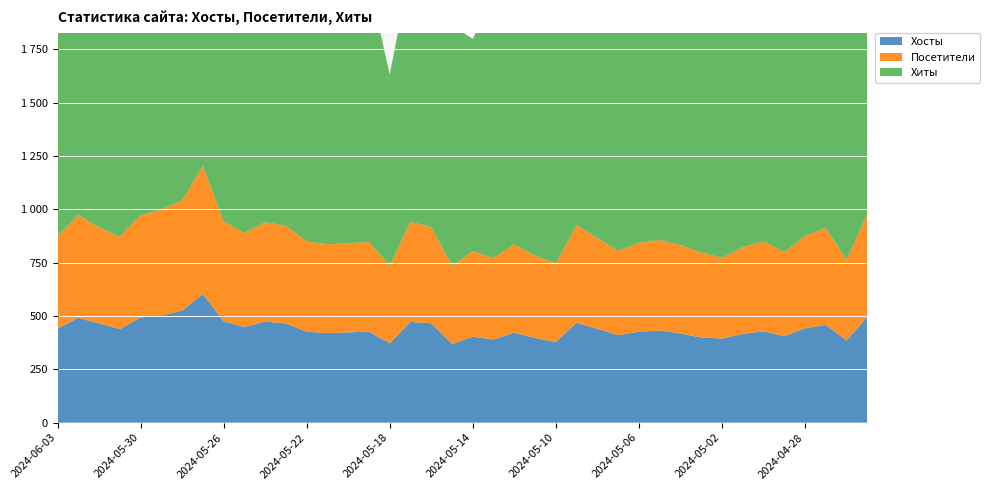

Reading left to right, list all the values displayed in this chart.

Хиты: 2024-06-03=1480	2024-06-02=1369	2024-06-01=1342	2024-05-31=1332	2024-05-30=1510	2024-05-29=1465	2024-05-28=1469	2024-05-27=1466	2024-05-26=1289	2024-05-25=1184	2024-05-24=1446	2024-05-23=1328	2024-05-22=1152	2024-05-21=1170	2024-05-20=1062	2024-05-19=1221	2024-05-18=897	2024-05-17=1189	2024-05-16=1134	2024-05-15=1128	2024-05-14=995	2024-05-13=1235	2024-05-12=1245	2024-05-11=1279	2024-05-10=1224	2024-05-09=1363	2024-05-08=1235	2024-05-07=1214	2024-05-06=1411	2024-05-05=1590	2024-05-04=1207	2024-05-03=1289	2024-05-02=1278	2024-05-01=1211	2024-04-30=1334	2024-04-29=1080	2024-04-28=1446	2024-04-27=1364	2024-04-26=1094	2024-04-25=1408
Посетители: 2024-06-03=435	2024-06-02=482	2024-06-01=450	2024-05-31=432	2024-05-30=479	2024-05-29=497	2024-05-28=517	2024-05-27=600	2024-05-26=469	2024-05-25=441	2024-05-24=466	2024-05-23=457	2024-05-22=424	2024-05-21=416	2024-05-20=418	2024-05-19=420	2024-05-18=364	2024-05-17=469	2024-05-16=450	2024-05-15=365	2024-05-14=401	2024-05-13=381	2024-05-12=414	2024-05-11=385	2024-05-10=368	2024-05-09=458	2024-05-08=425	2024-05-07=395	2024-05-06=417	2024-05-05=424	2024-05-04=414	2024-05-03=398	2024-05-02=379	2024-05-01=406	2024-04-30=421	2024-04-29=394	2024-04-28=432	2024-04-27=455	2024-04-26=378	2024-04-25=482
Хосты: 2024-06-03=441	2024-06-02=491	2024-06-01=465	2024-05-31=439	2024-05-30=493	2024-05-29=502	2024-05-28=525	2024-05-27=603	2024-05-26=475	2024-05-25=448	2024-05-24=474	2024-05-23=465	2024-05-22=426	2024-05-21=420	2024-05-20=423	2024-05-19=427	2024-05-18=371	2024-05-17=472	2024-05-16=466	2024-05-15=369	2024-05-14=403	2024-05-13=390	2024-05-12=422	2024-05-11=397	2024-05-10=378	2024-05-09=468	2024-05-08=440	2024-05-07=410	2024-05-06=426	2024-05-05=432	2024-05-04=418	2024-05-03=399	2024-05-02=394	2024-05-01=416	2024-04-30=428	2024-04-29=405	2024-04-28=442	2024-04-27=458	2024-04-26=385	2024-04-25=495